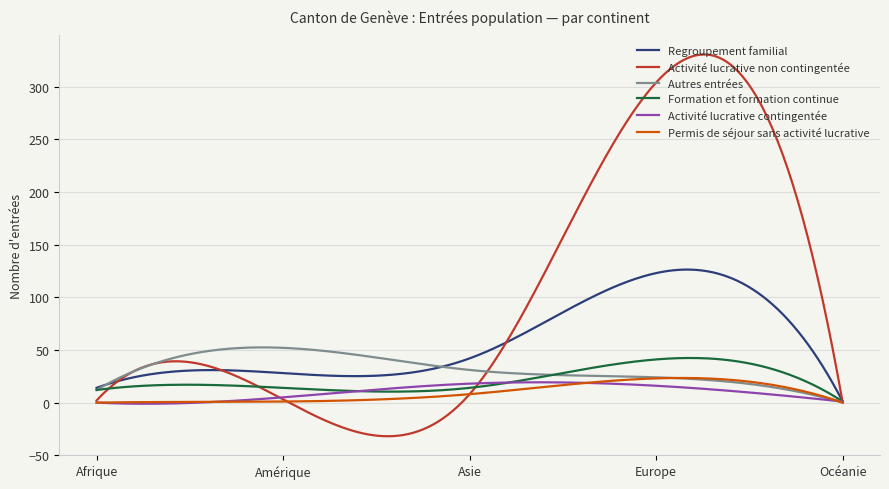

Which series has the largest total across all categories?

Activité lucrative non contingentée